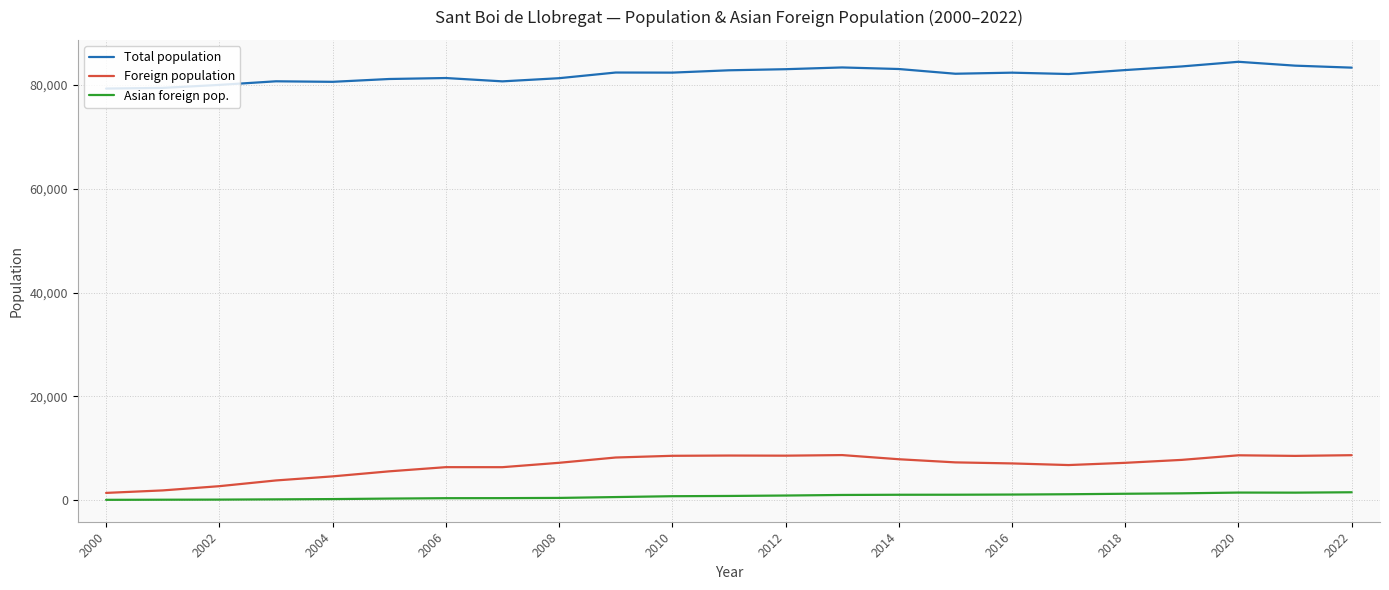

True or false: Total population and Asian foreign pop. intersect in this chart.

False